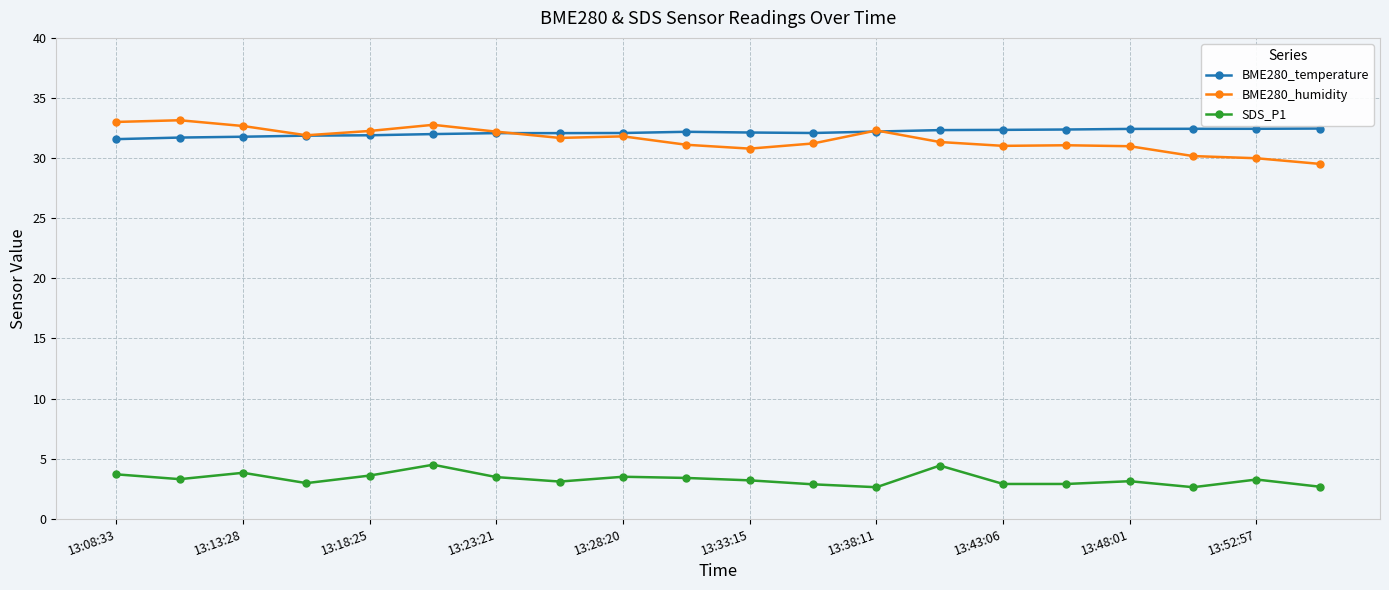

What is the minimum value shown in the chart?

2.6